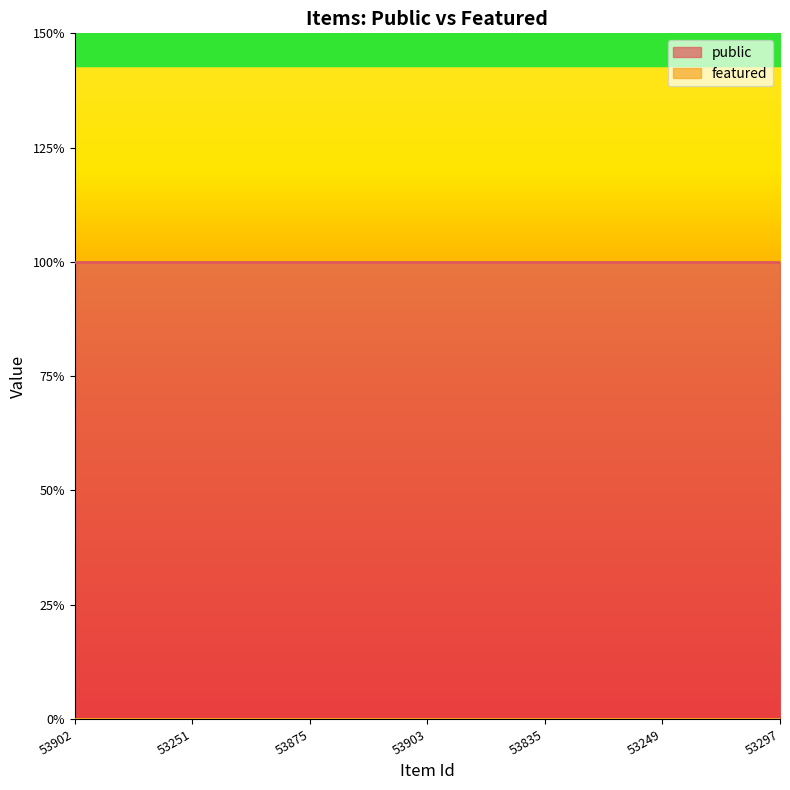

The public series shows 1 at 53903. True or false?

True